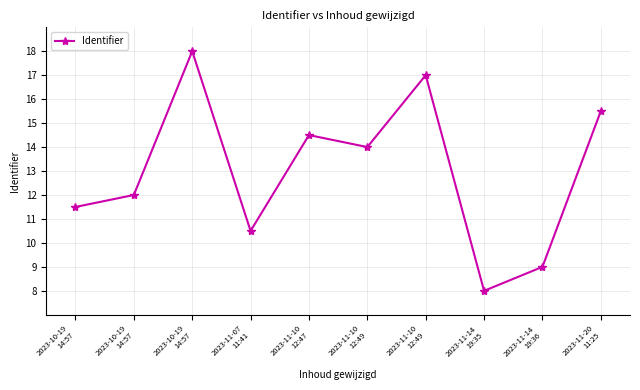

How many lines are shown in the chart?

1